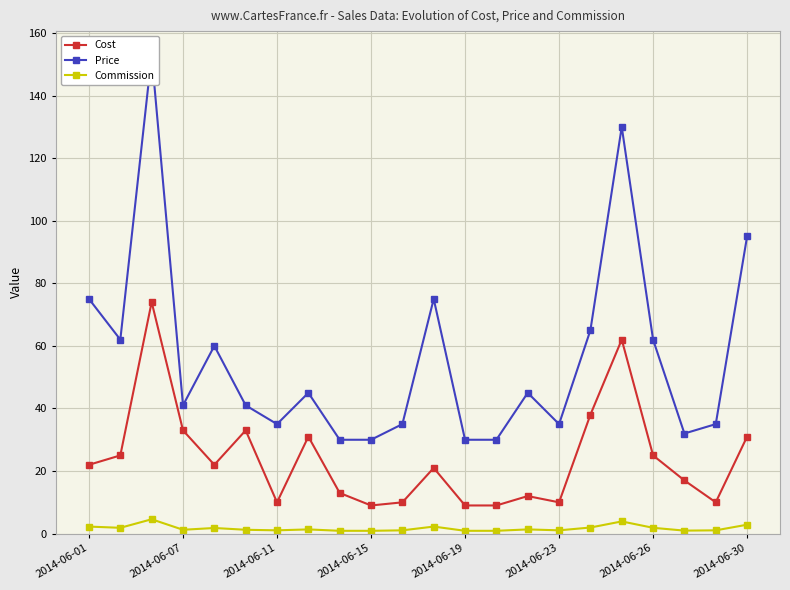

Does the chart display data point markers on the line(s)?

Yes